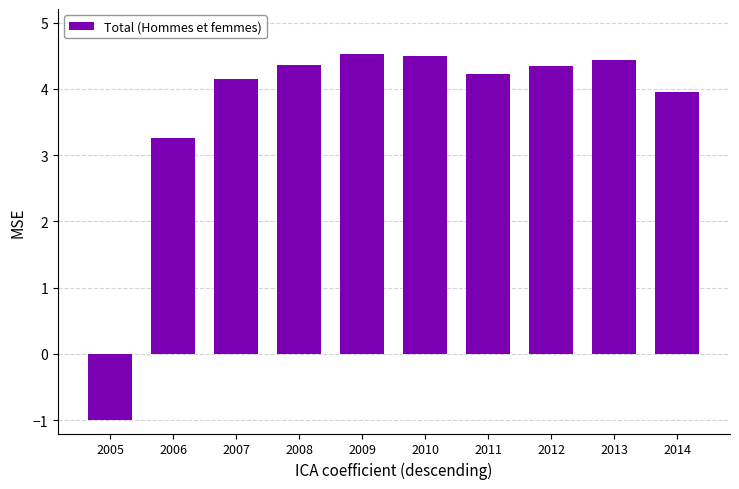

Reading right to left, extract all data points from this chart.

4.0	4.4	4.4	4.2	4.5	4.5	4.4	4.1	3.3	-1.0